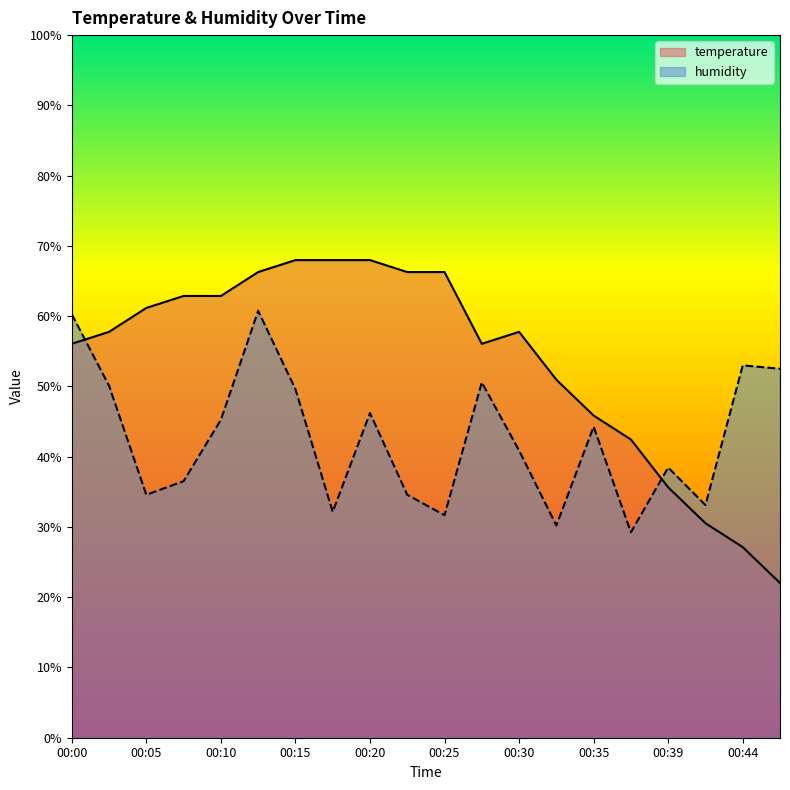

Does the chart have visible grid lines?

No